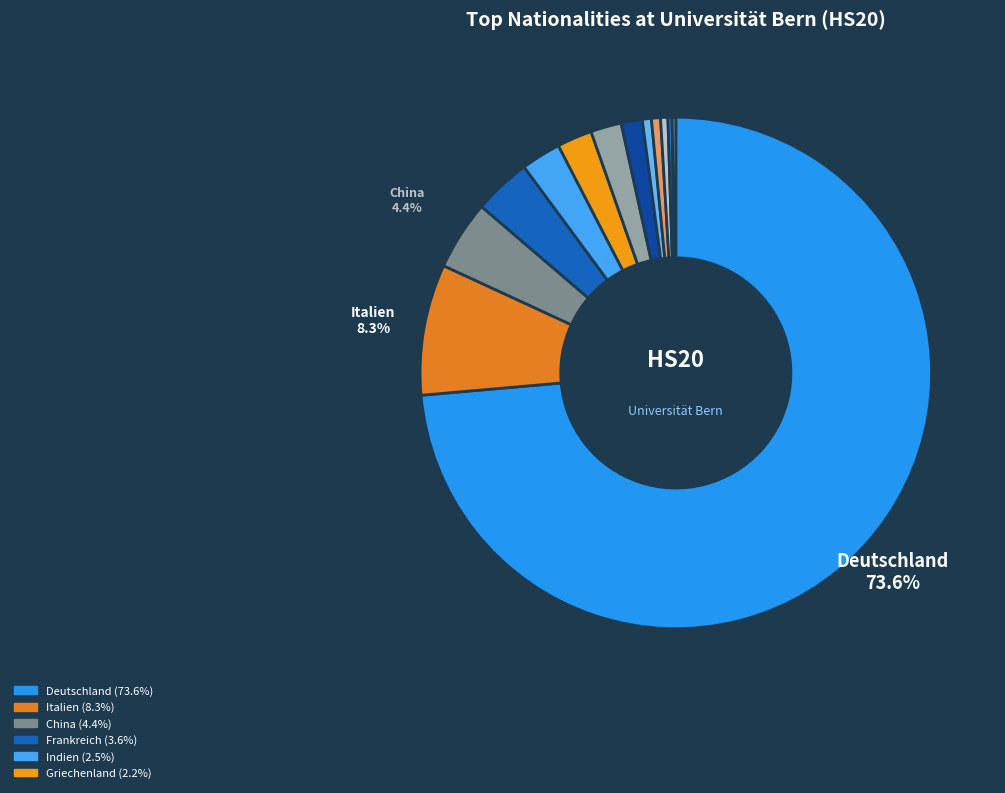

Which category has the biggest portion of the pie?

Deutschland